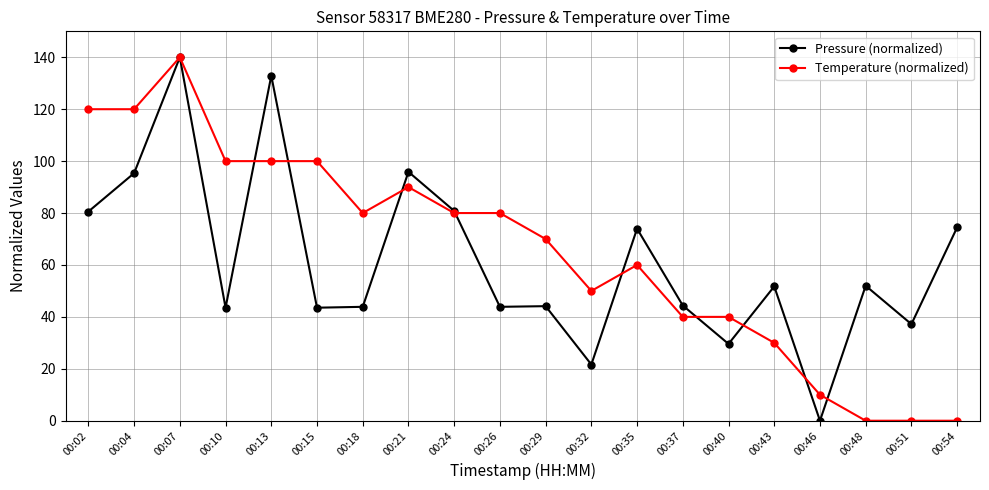

What is the maximum value shown in the chart?

140.0